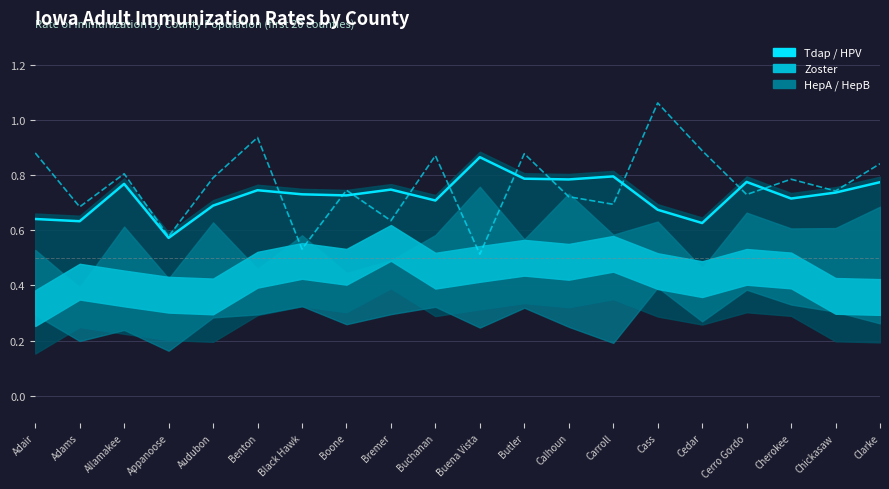

What position from the right is Calhoun?

8